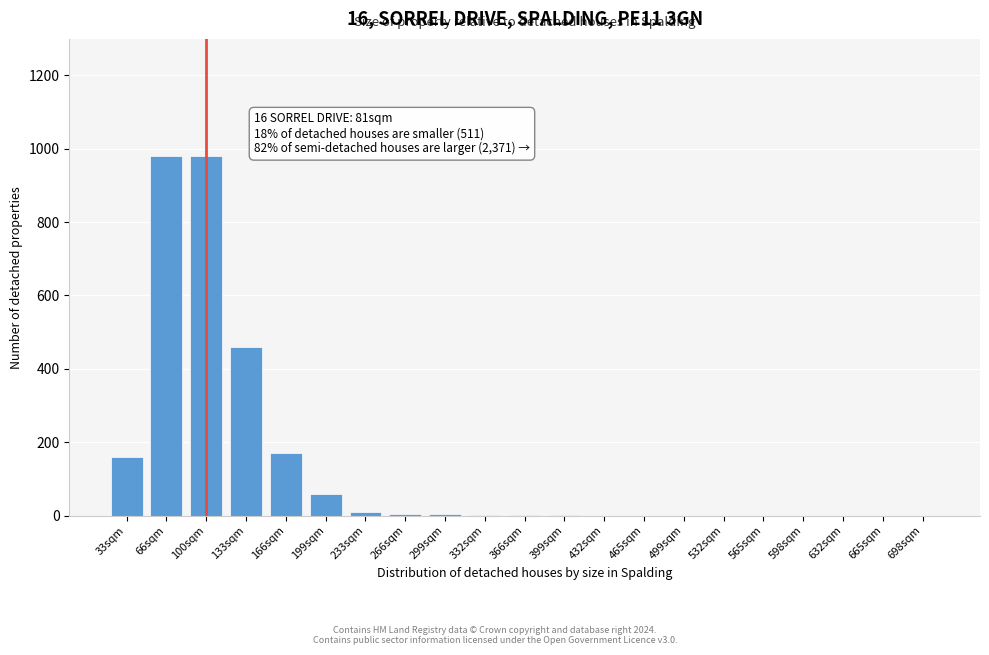

What is the maximum value shown in the chart?

980